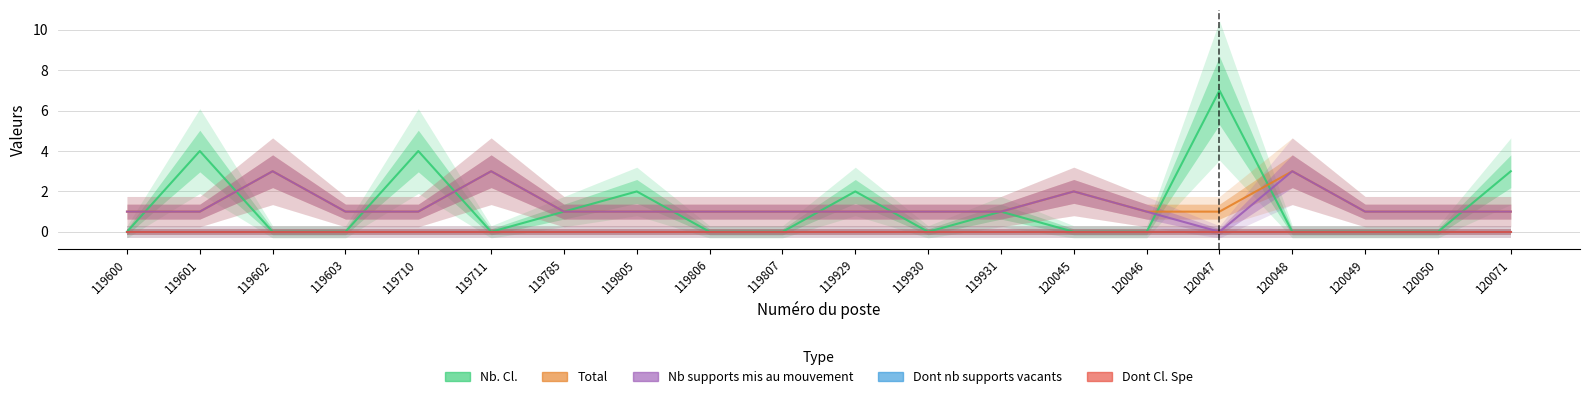

At which category is the sum across all series the highest?

120047